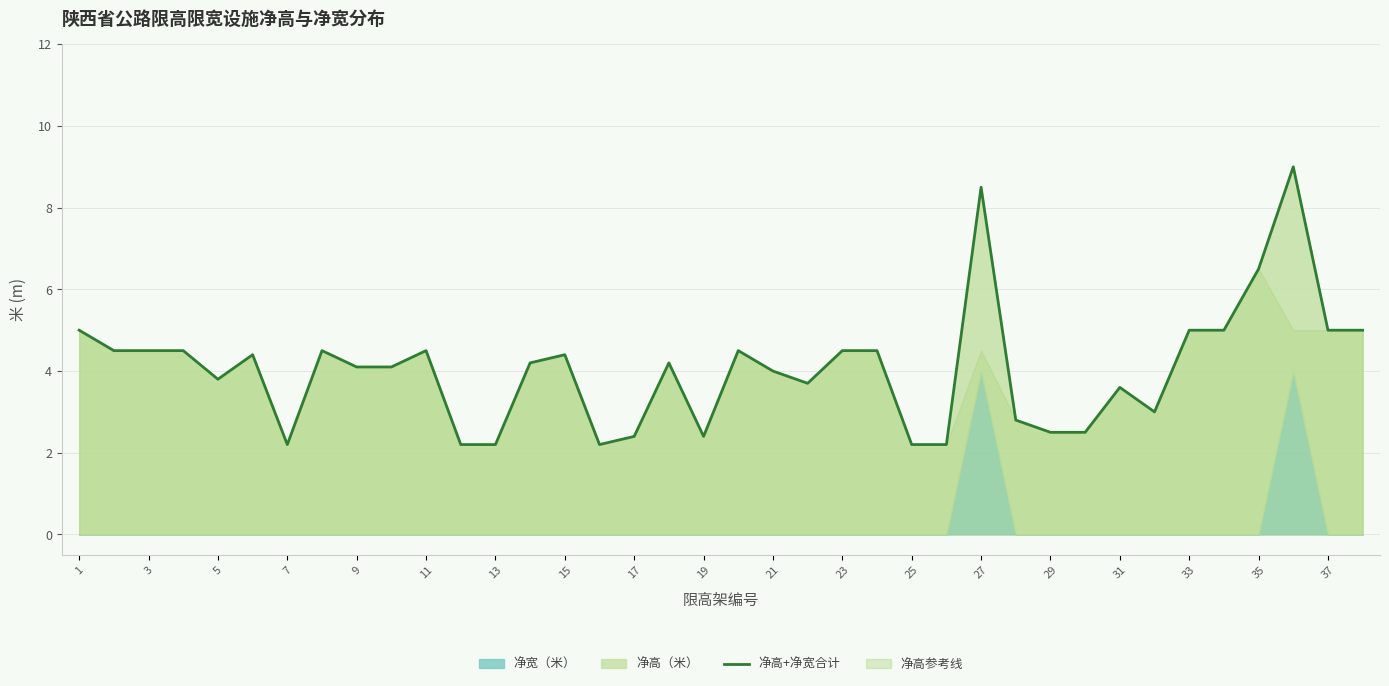

Read the value at 7.

2.2